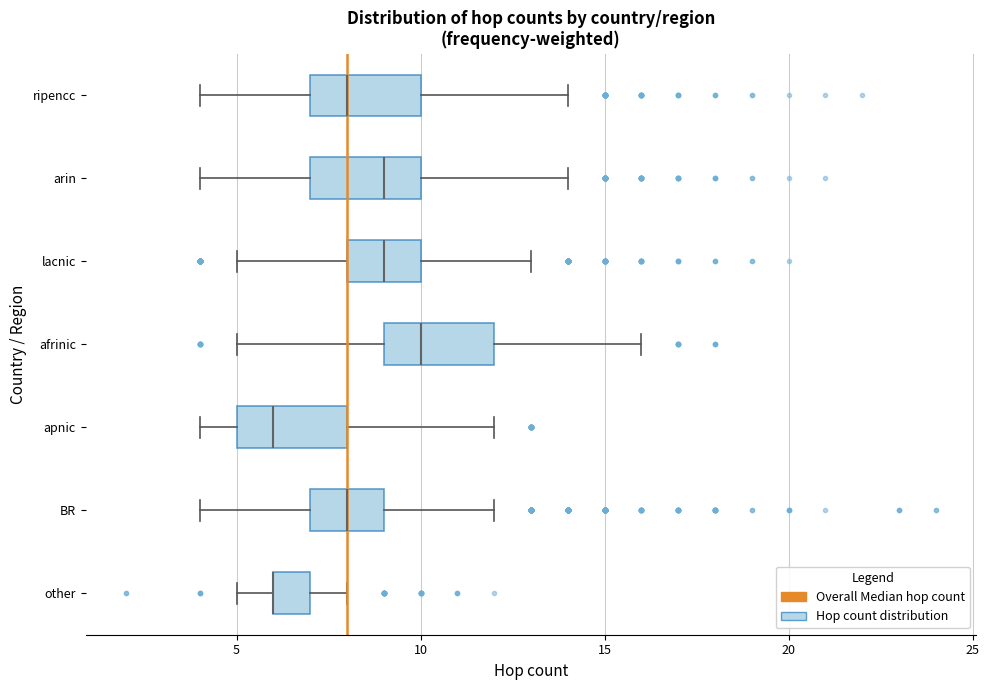

Reading bottom to top, transcribe this box plot: for each box, give where its median line is, the range the box spans, and where its two whiskers end, as read against the x-axis. The values are not printed on the chart, so give them approximately, as read against the axis.

other: median 6 (drawn on the box's left edge), box 6 to 7, whiskers 5 to 8
BR: median 8, box 7 to 9, whiskers 4 to 12
apnic: median 6, box 5 to 8, whiskers 4 to 12
afrinic: median 10, box 9 to 12, whiskers 5 to 16
lacnic: median 9, box 8 to 10, whiskers 5 to 13
arin: median 9, box 7 to 10, whiskers 4 to 14
ripencc: median 8, box 7 to 10, whiskers 4 to 14